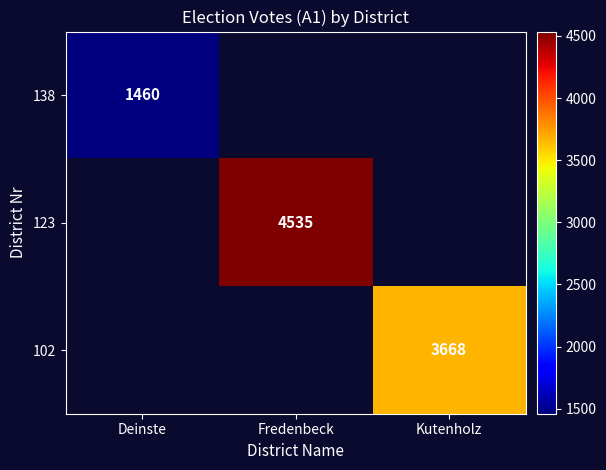

Is it true that 138 equals 1460 at Deinste?

True